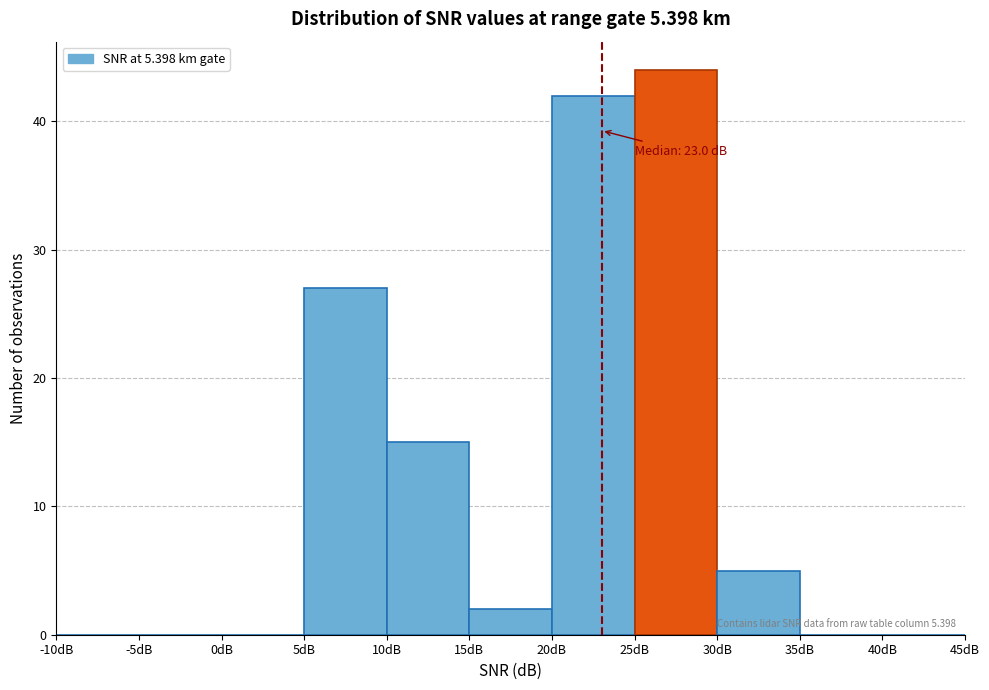

Which range on the x-axis has the tallest bar?

25 to 30